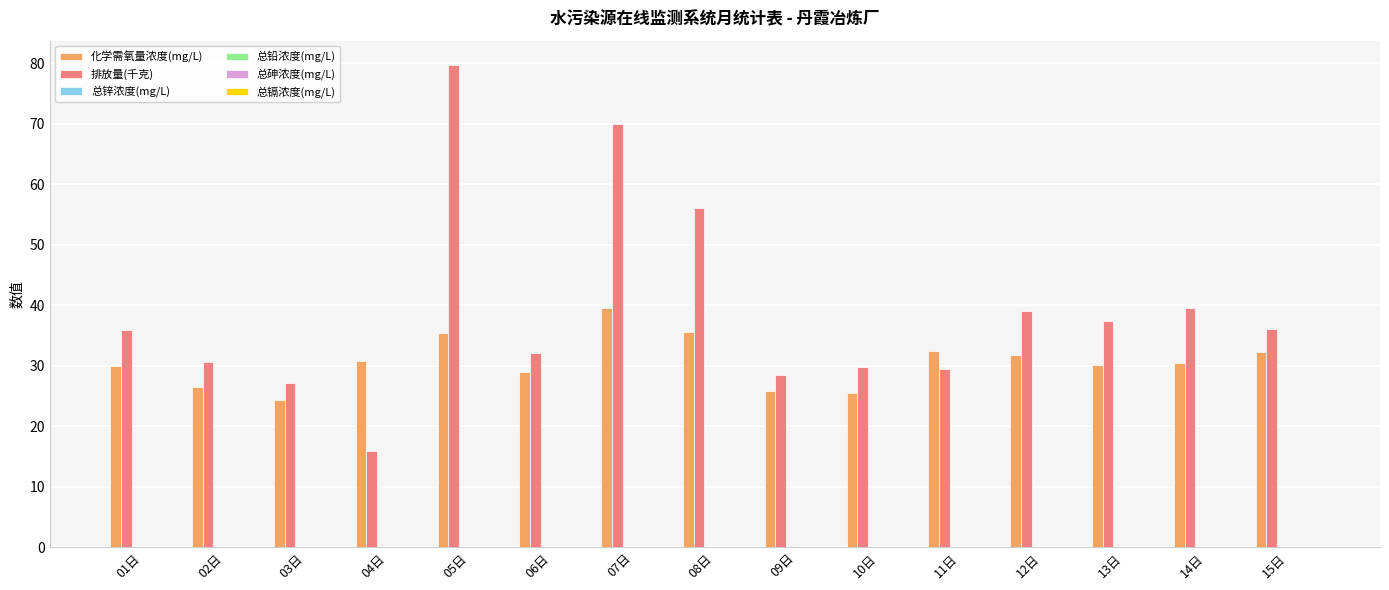

Is it true that 排放量(千克) equals 51.2 at 02日?

False